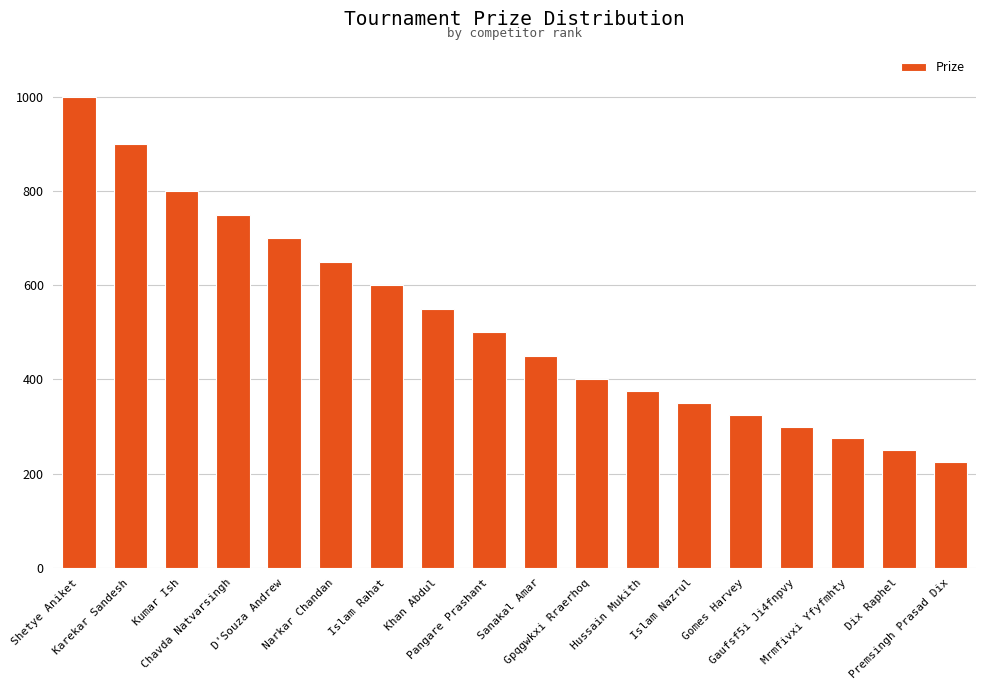

At which label does the data first exceed 500?

Shetye Aniket